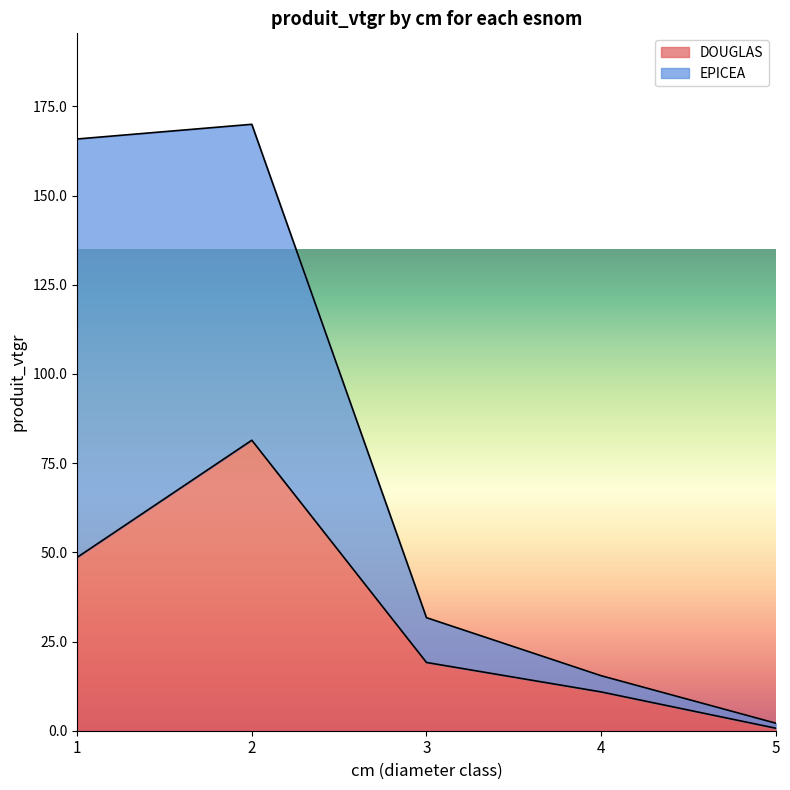

Reading right to left, extract all data points from this chart.

0.7	10.9	19.1	81.4	48.6